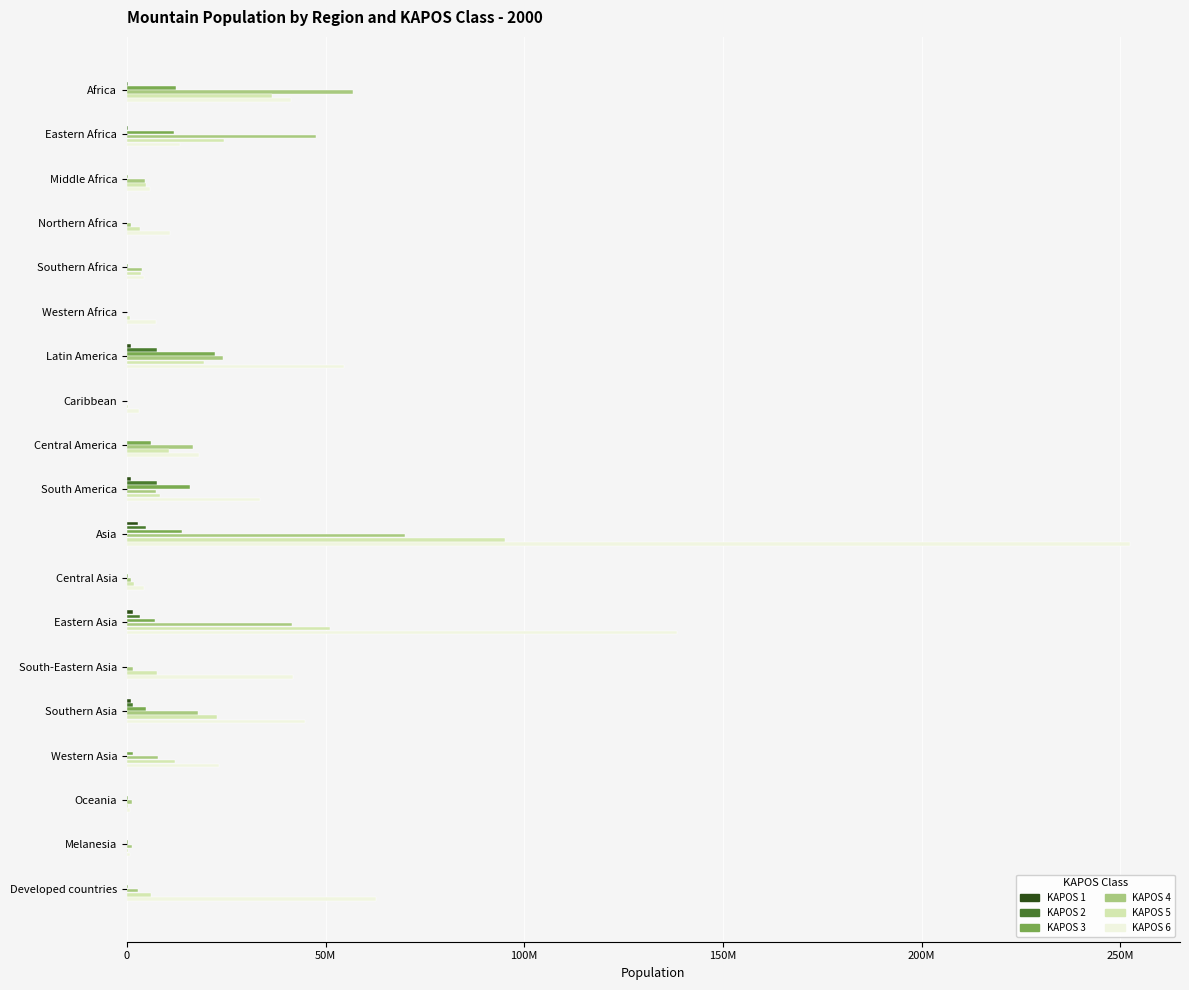

What are all the series names shown in the legend?

KAPOS 1, KAPOS 2, KAPOS 3, KAPOS 4, KAPOS 5, KAPOS 6